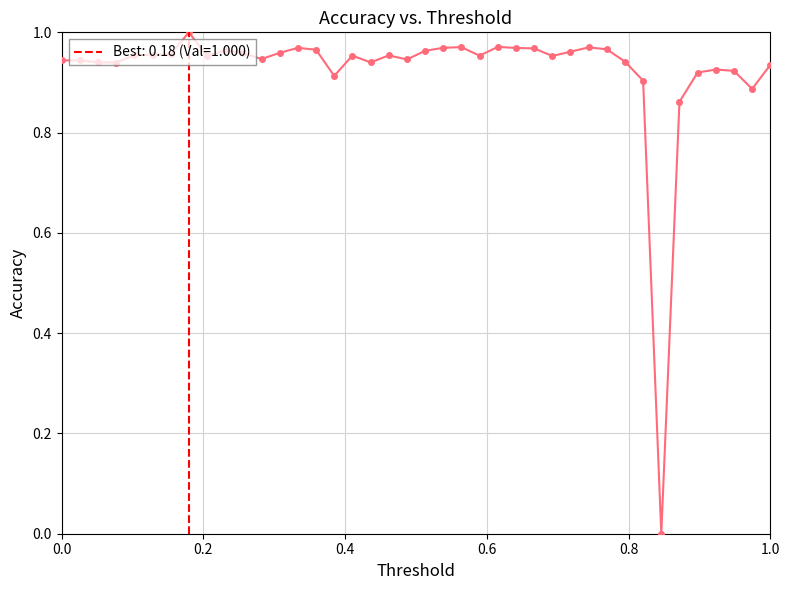

What is the sum of all values?

37.0